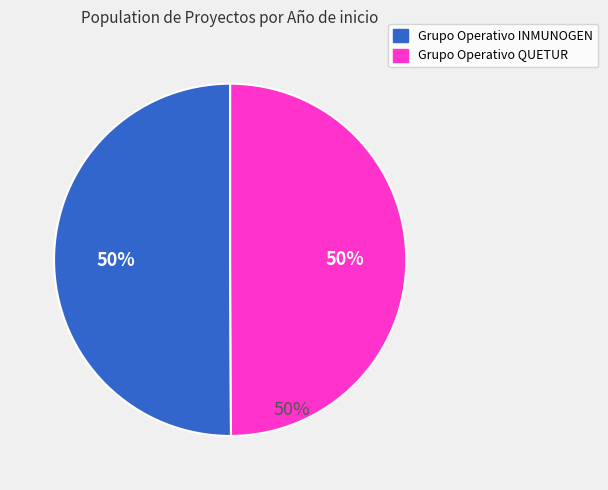

To the nearest percent, what is the combined percentage of Grupo Operativo INMUNOGEN and Grupo Operativo QUETUR?

100%